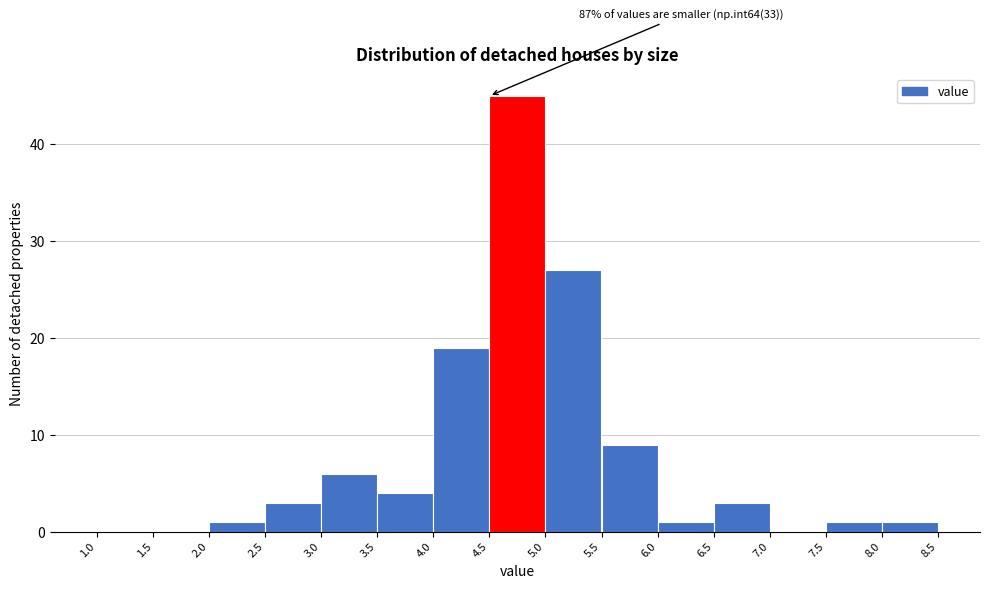

Which range on the x-axis has the tallest bar?

4.5 to 5.0